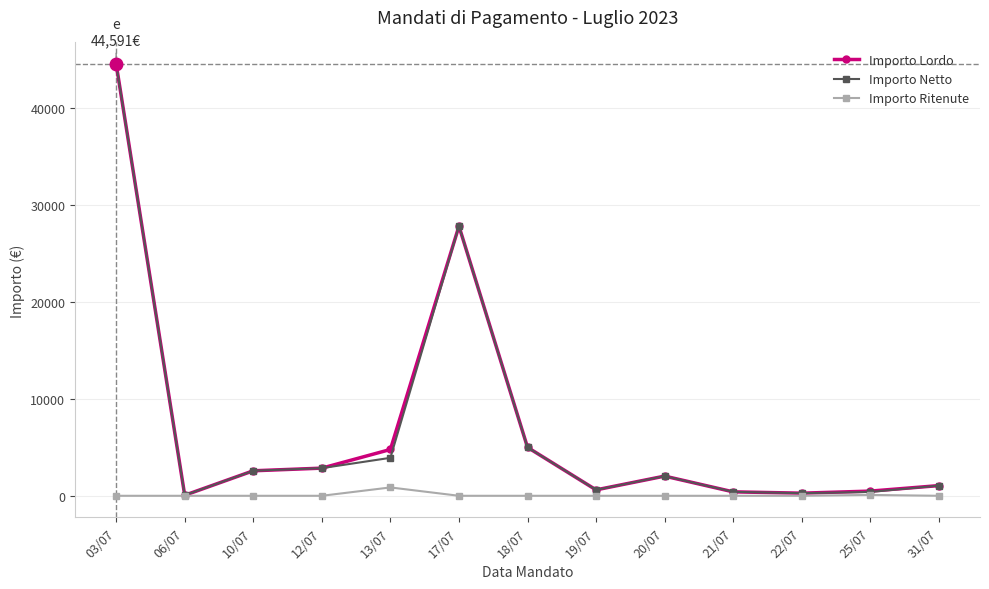

Is the value of Importo Lordo at 03/07 greater than the value of Importo Ritenute at 21/07?

Yes